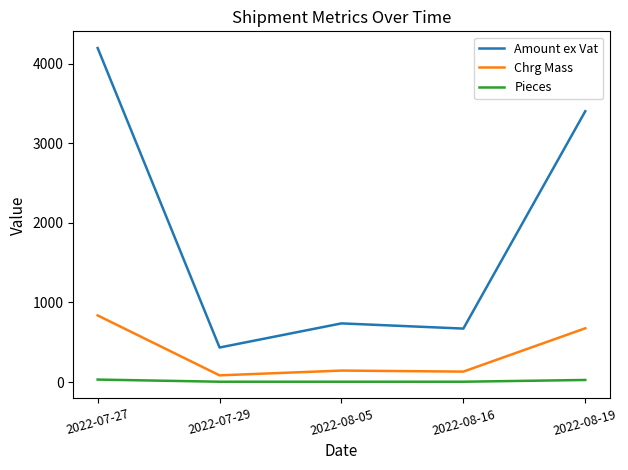

What is the minimum value for Chrg Mass?

84.0